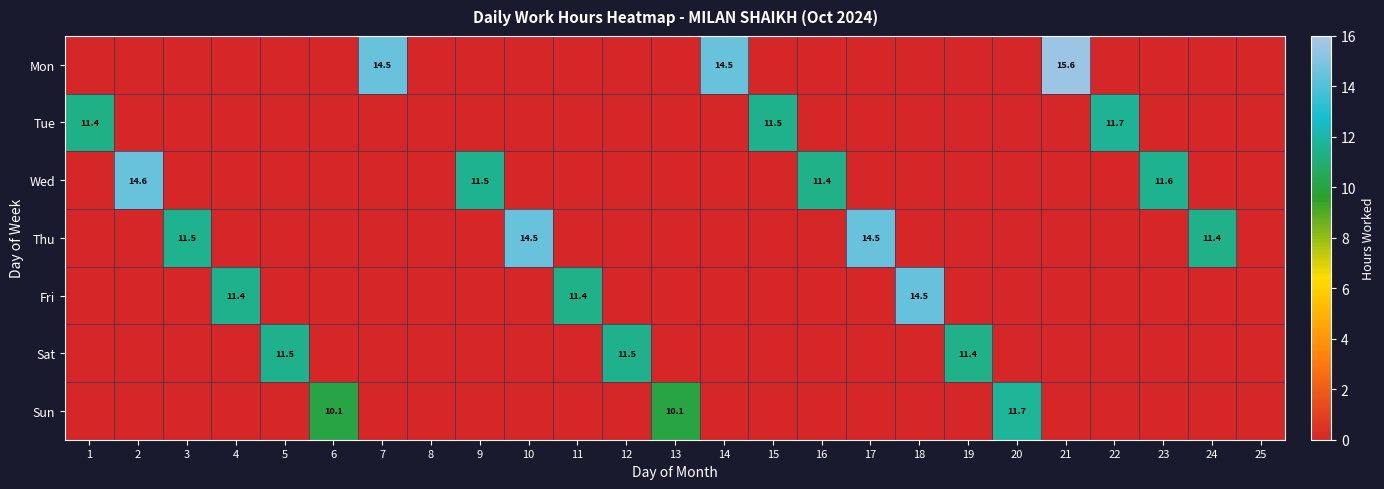

Which label corresponds to the smallest value in the chart?

1